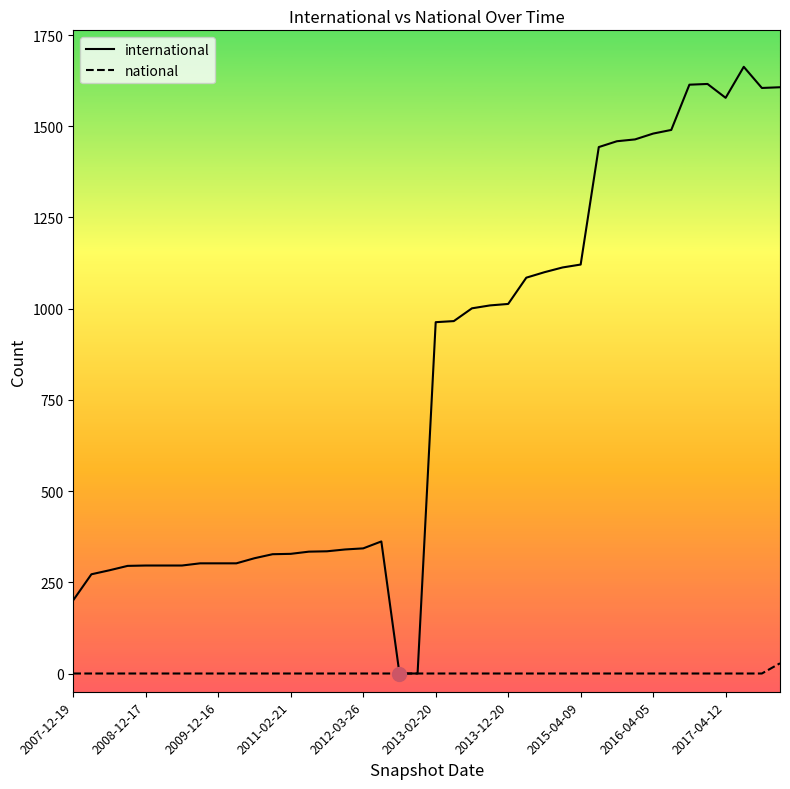

Rank the series by their average value, from highest to lowest.

international, national